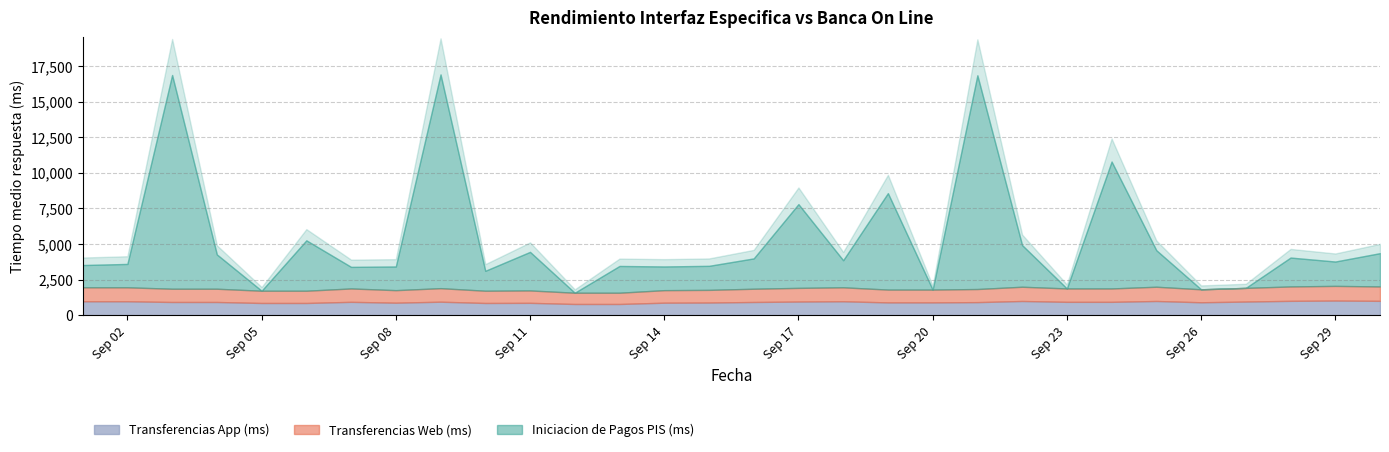

Between 2020-09-05 and 2020-09-08, which is larger?

2020-09-08